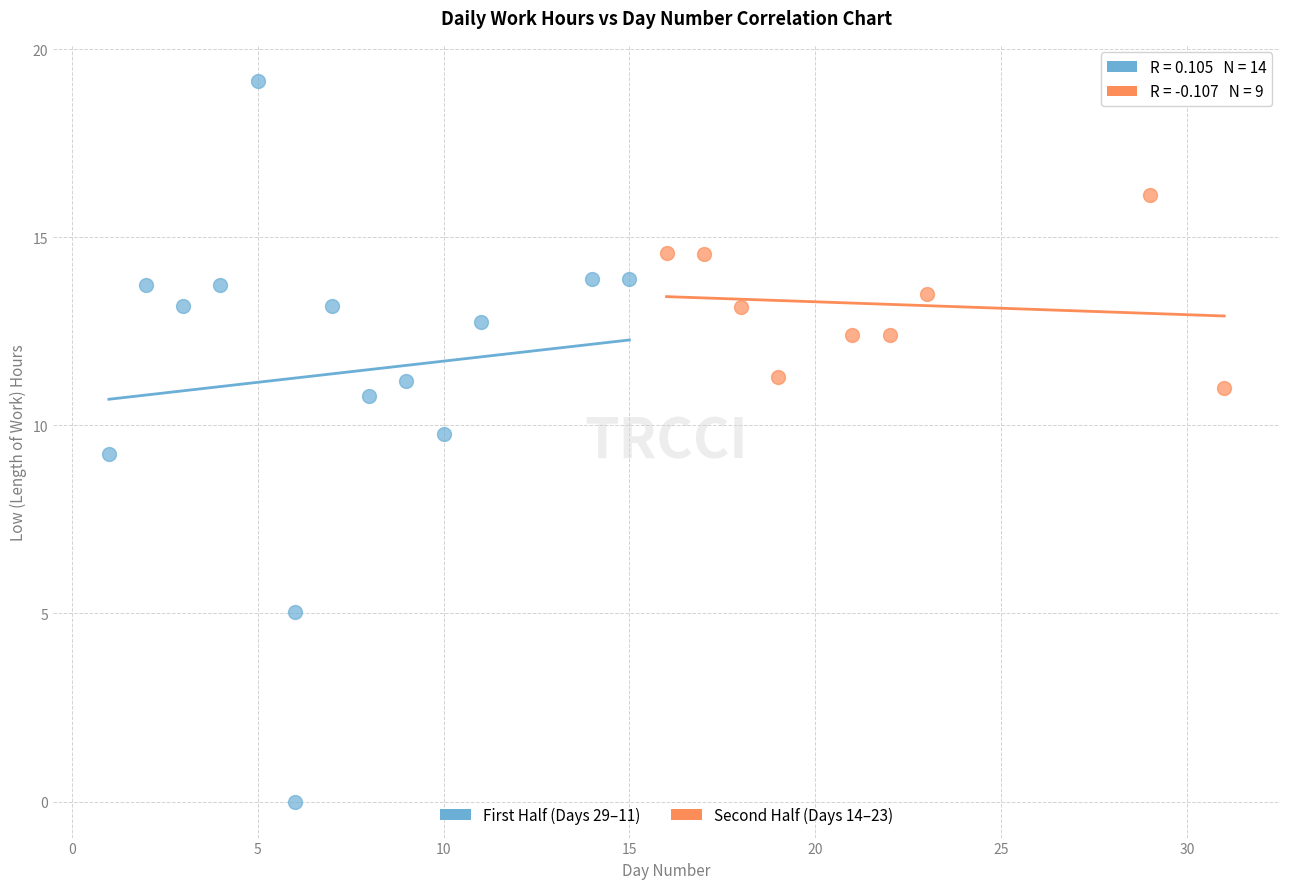

Which series has the largest Y range (max minus min)?

First Half (Days 29–11)